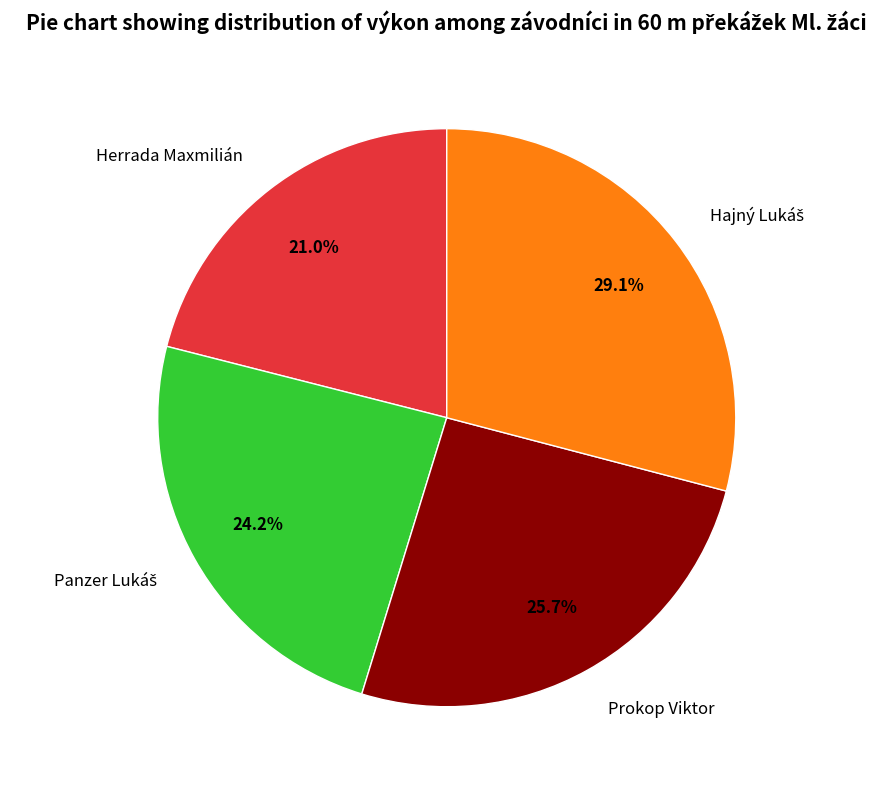

What is the smallest slice in the pie chart?

Herrada Maxmilián